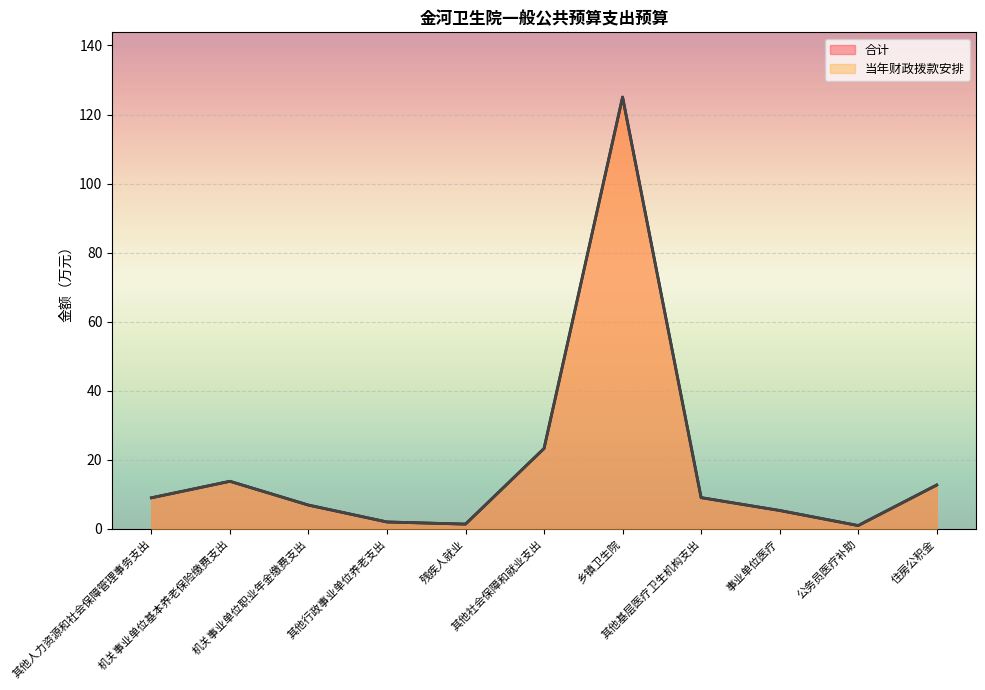

What are all the series names shown in the legend?

合计, 当年财政拨款安排